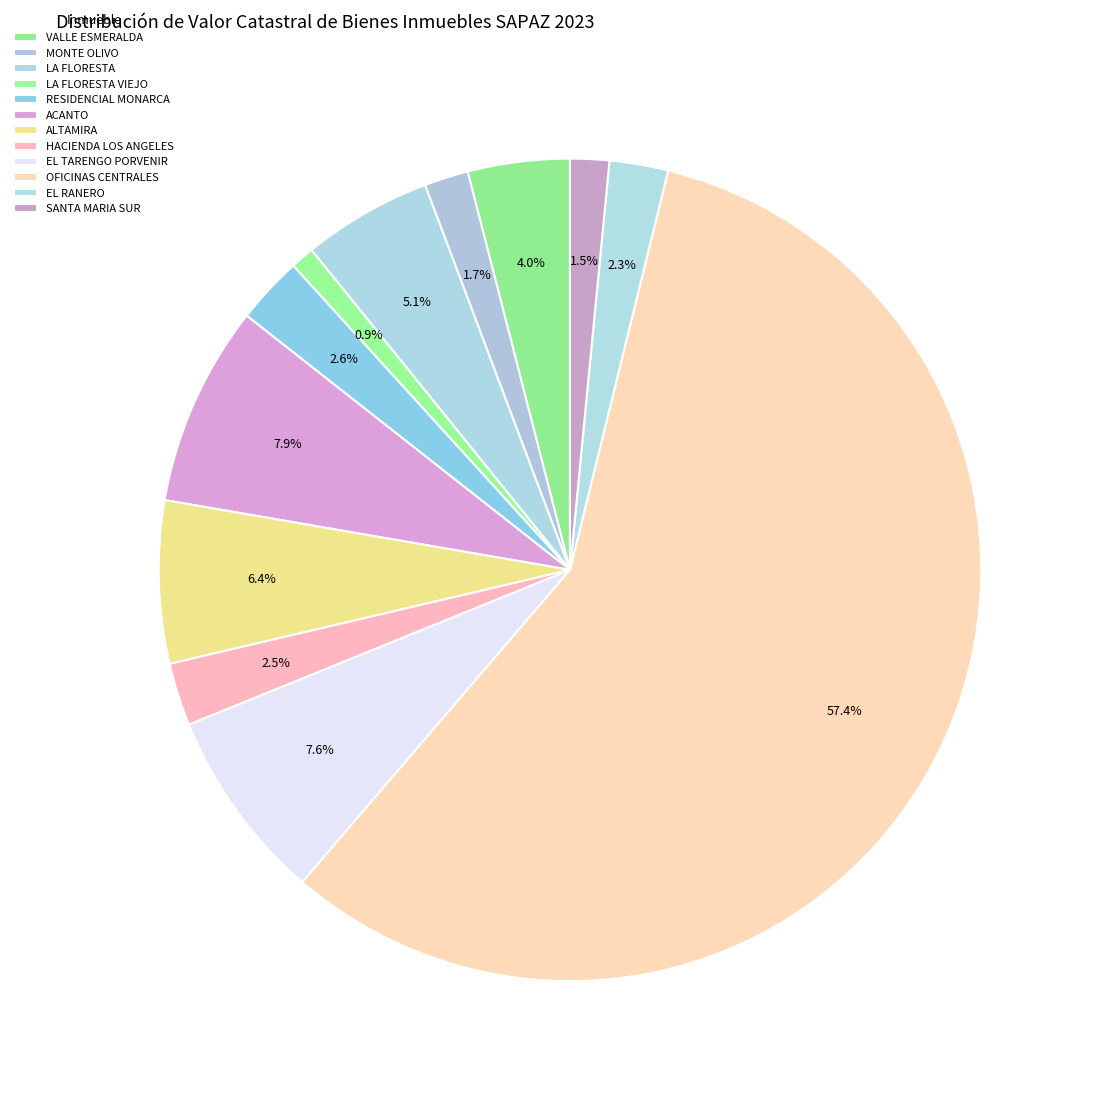

What percentage is the ACANTO slice, to the nearest percent?

8%